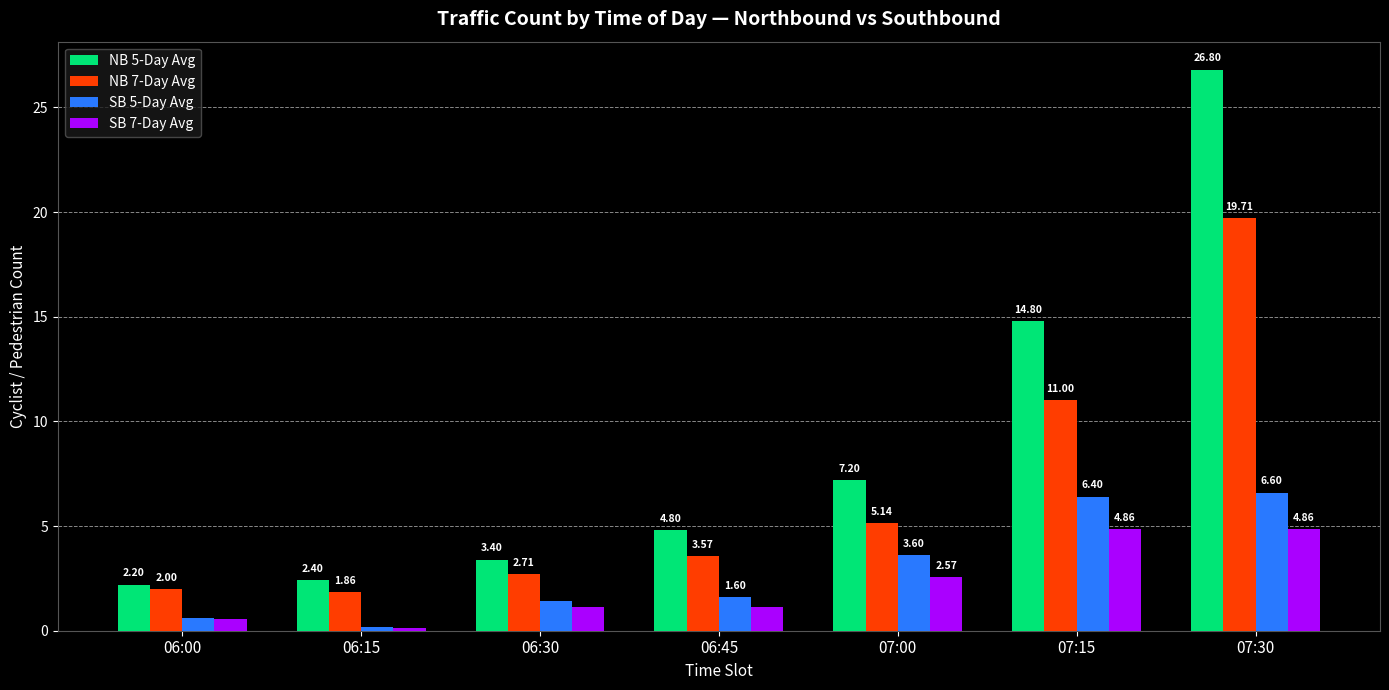

Rank the series at 06:30 from highest to lowest value.

NB 5-Day Avg, NB 7-Day Avg, SB 5-Day Avg, SB 7-Day Avg